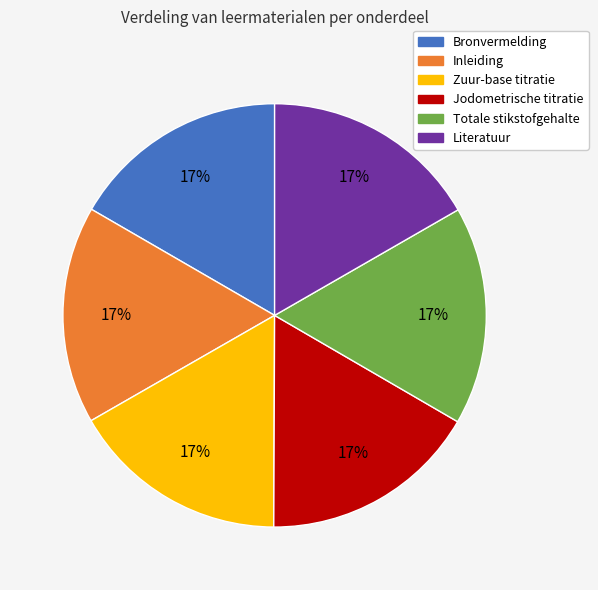

Does Totale stikstofgehalte account for over 50% of the chart?

No